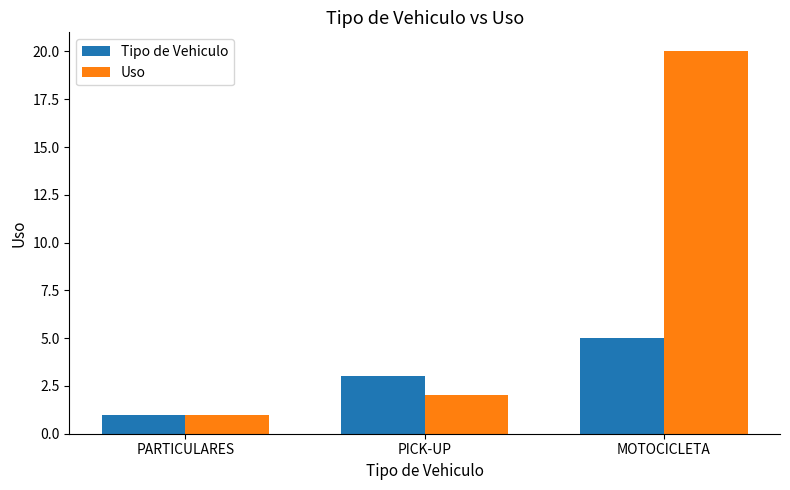

How many values in the Tipo de Vehiculo series are below 3?

1